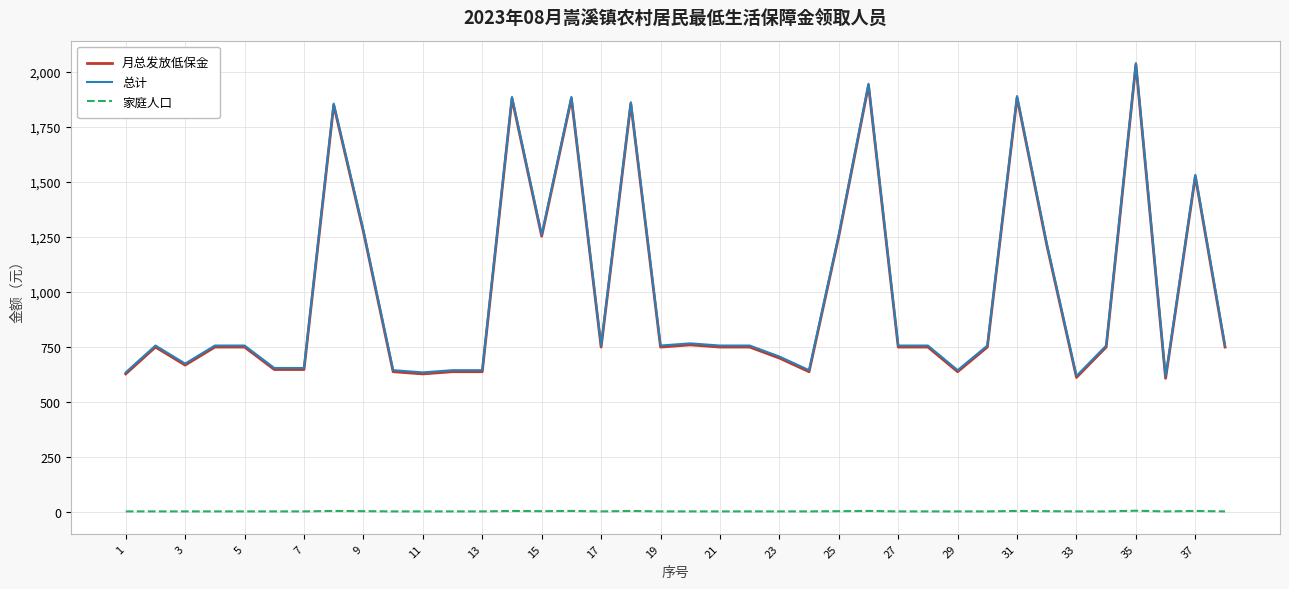

True or false: 总计 and 家庭人口 cross at least once.

False